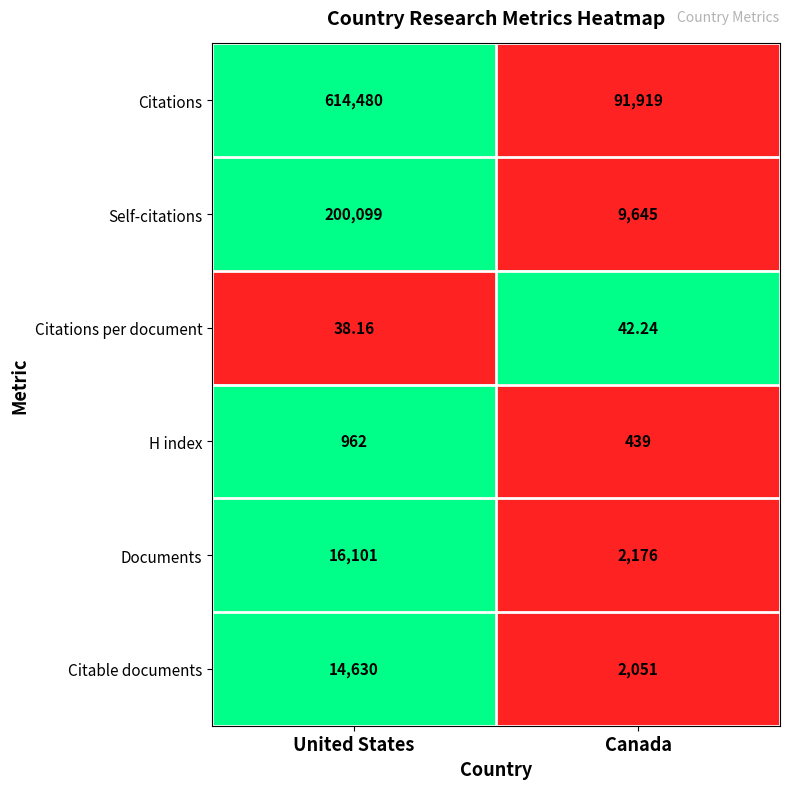

Rank the categories by Citations per document value from highest to lowest.

Canada, United States